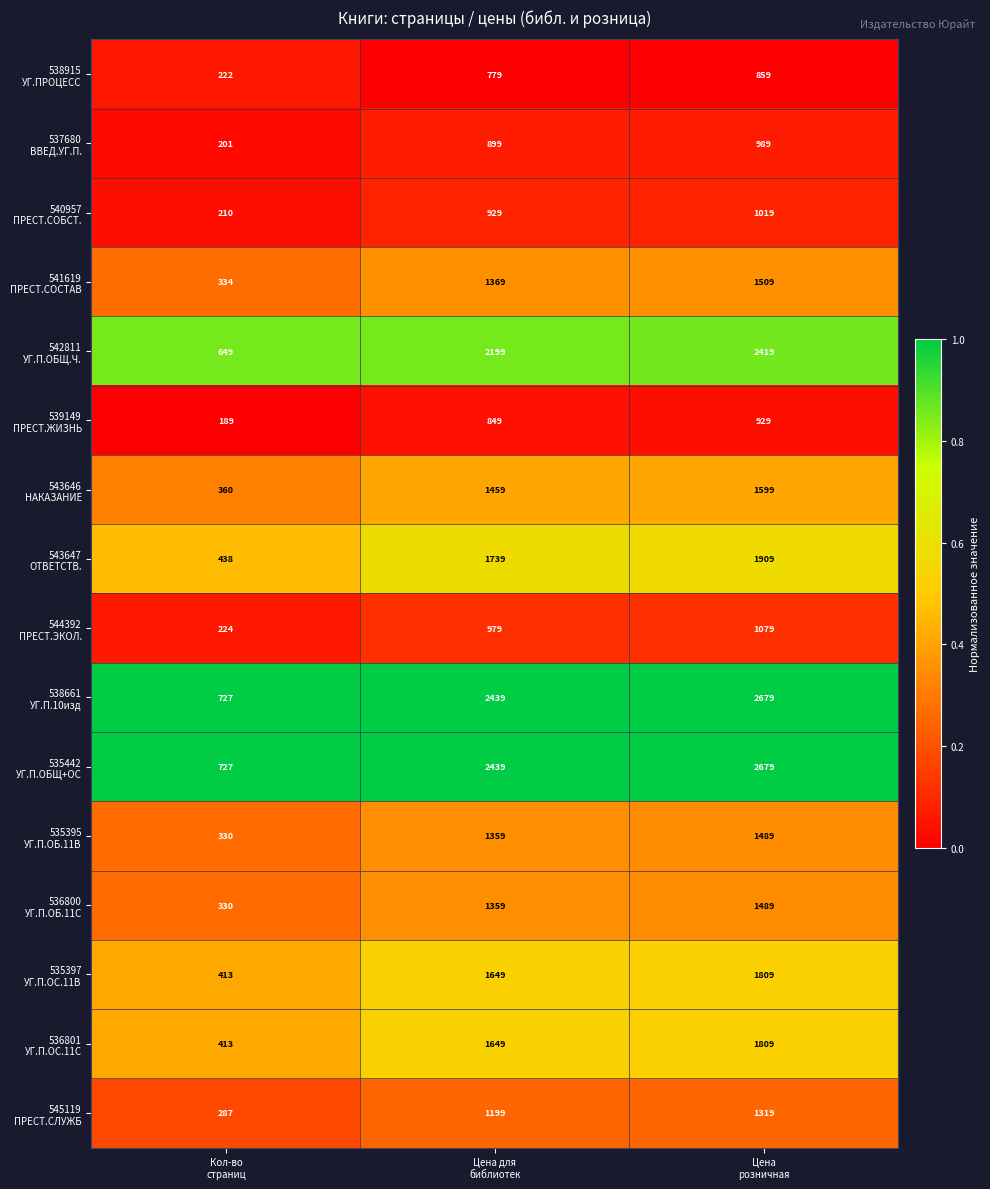

What is the minimum value shown in the chart?

189